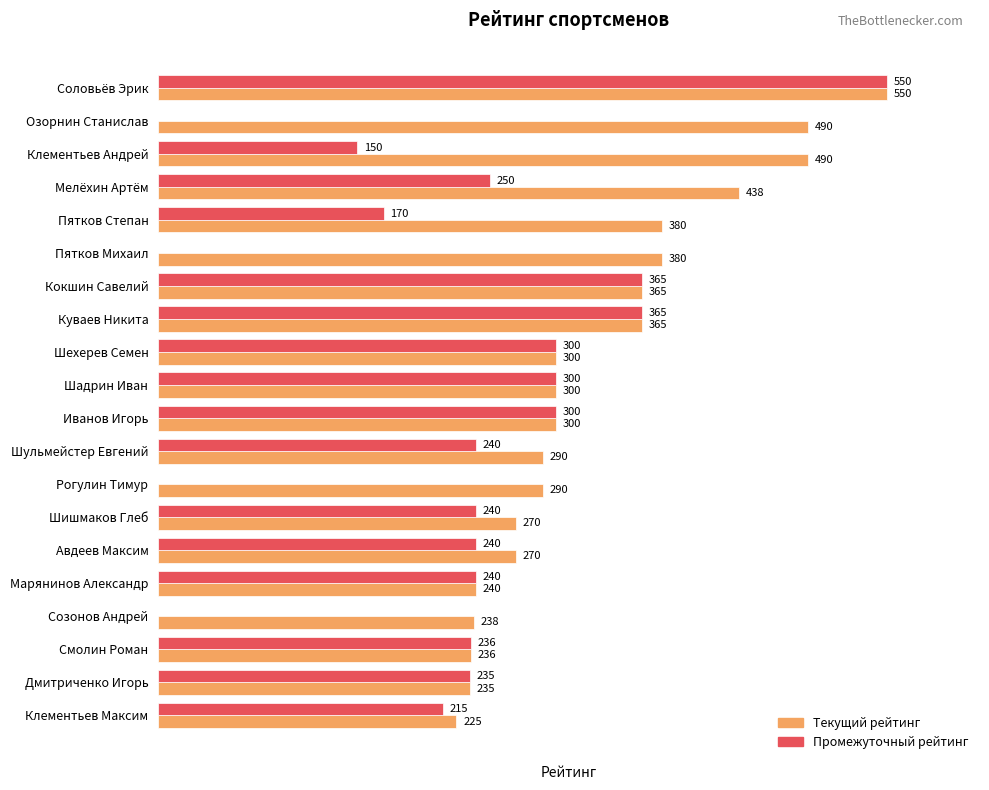

At which label does Промежуточный рейтинг reach its peak?

Соловьёв Эрик